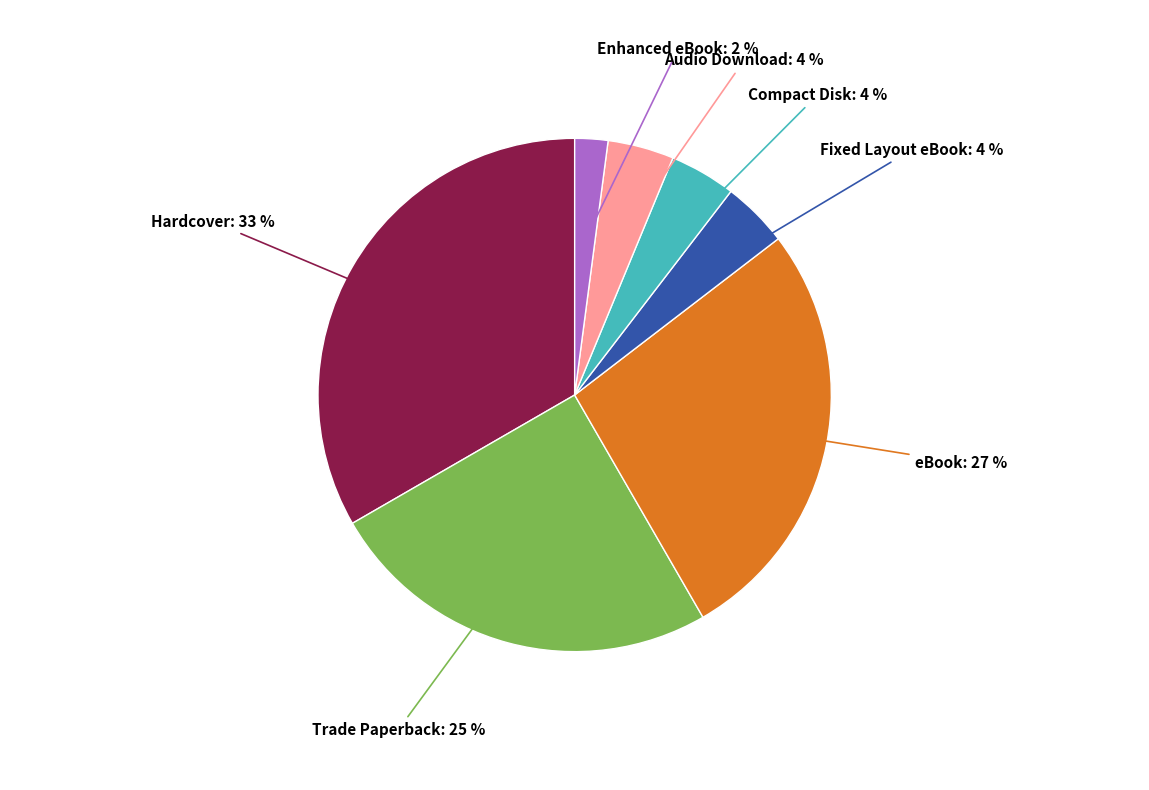

Does any single category account for the majority?

No